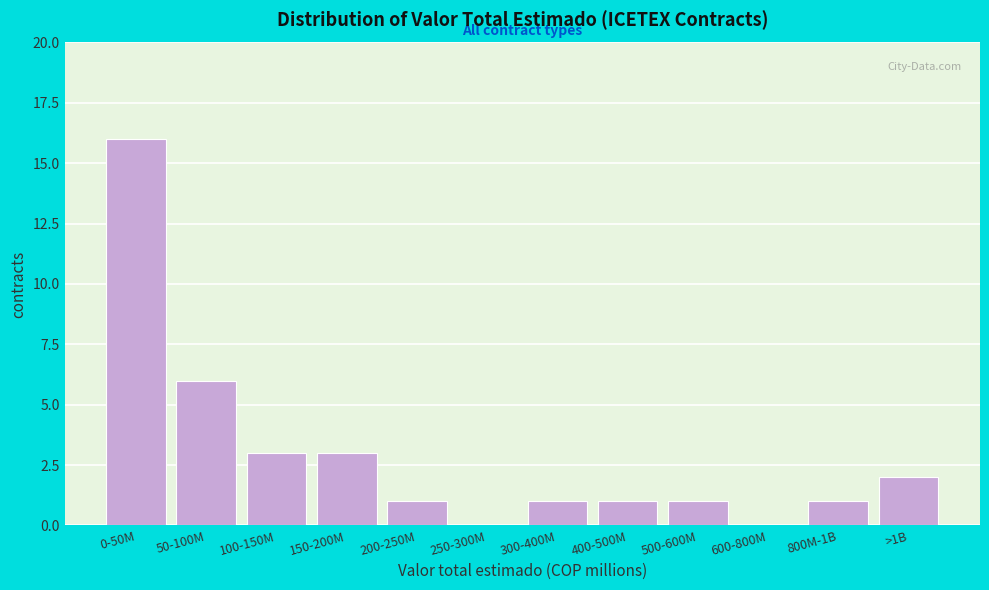

Reading right to left, transcribe all the data shown in this chart.

>1B=2	800M-1B=1	600-800M=0	500-600M=1	400-500M=1	300-400M=1	250-300M=0	200-250M=1	150-200M=3	100-150M=3	50-100M=6	0-50M=16